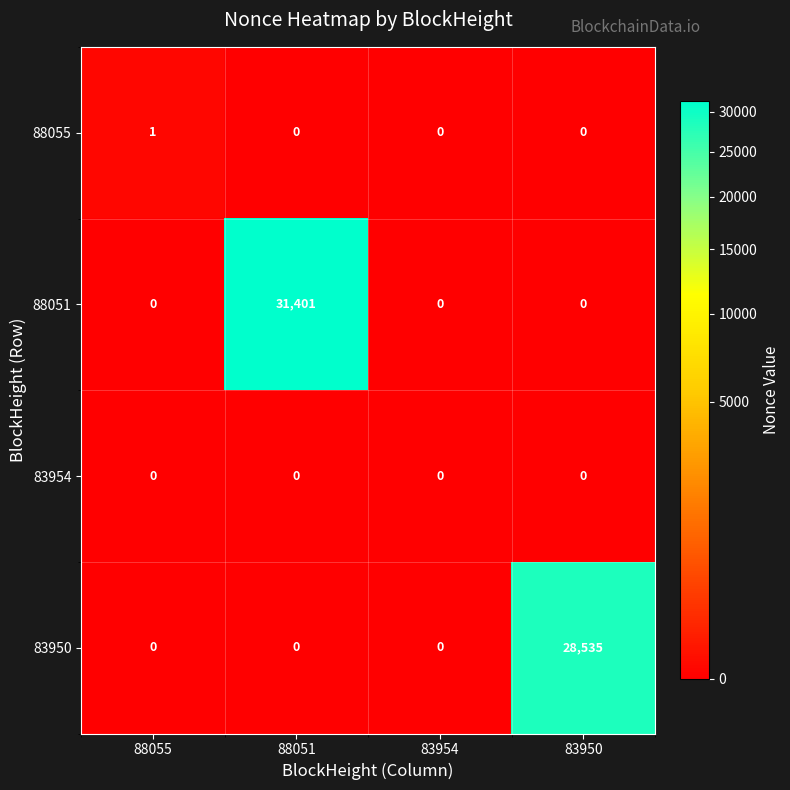

Which label corresponds to the largest value in the chart?

88051